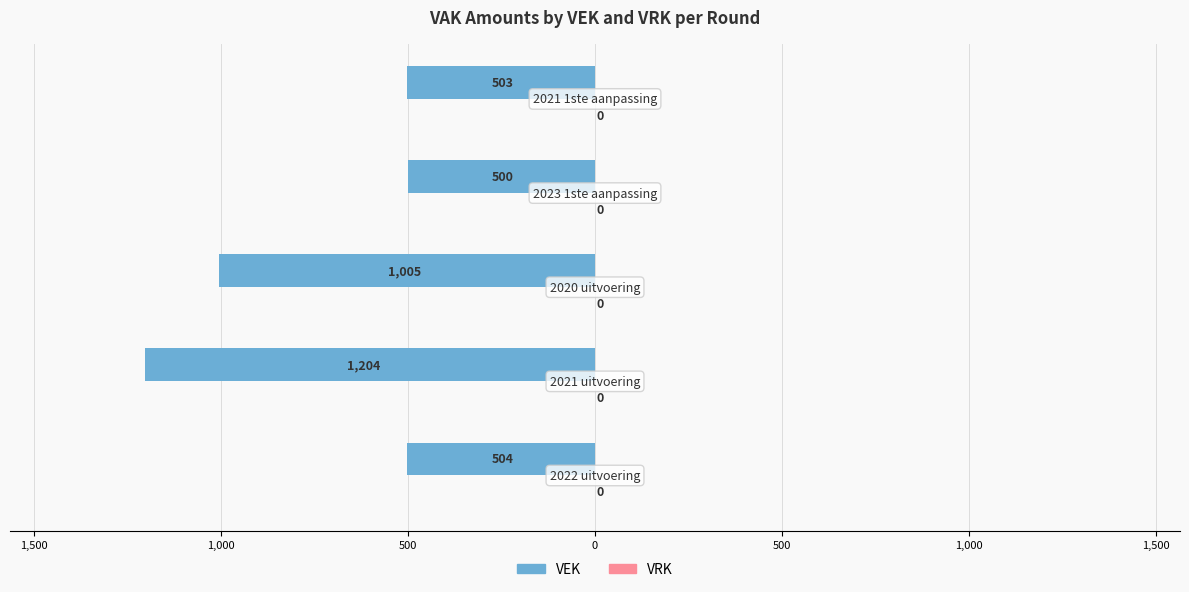

Does the chart contain any negative values?

Yes